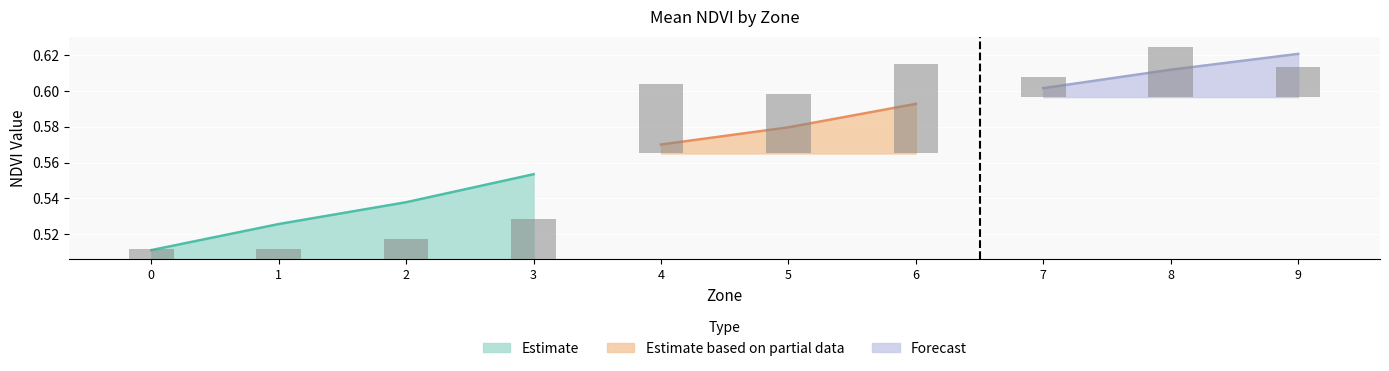

At how many categories does at least one series exceed 0?

10